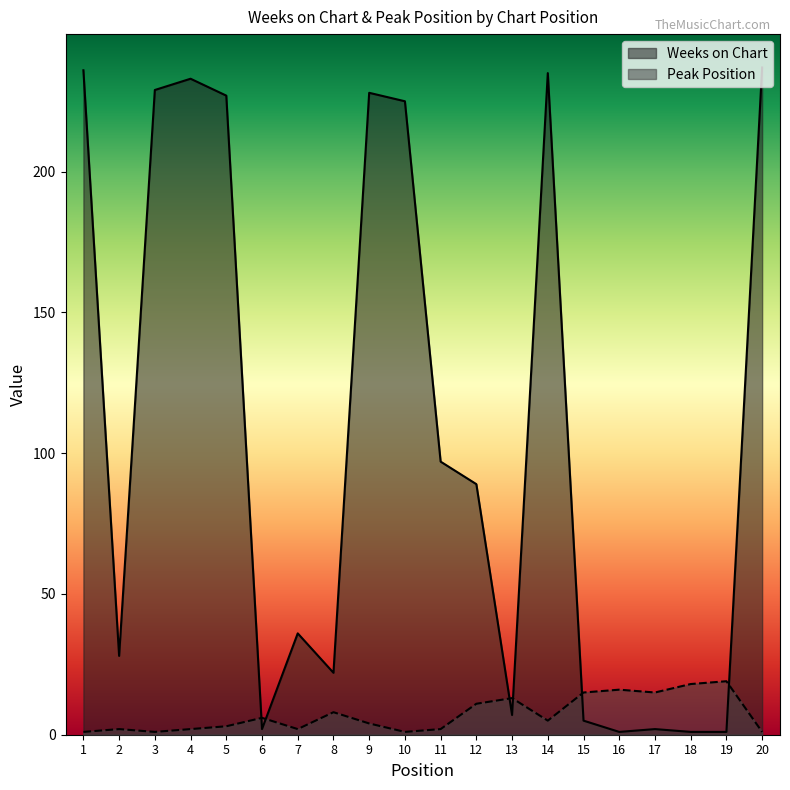

How many interior local peaks does the Peak Position series have?

6